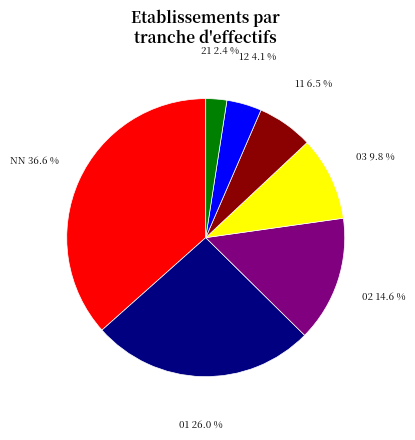

Is there any slice that represents more than half of the pie?

No